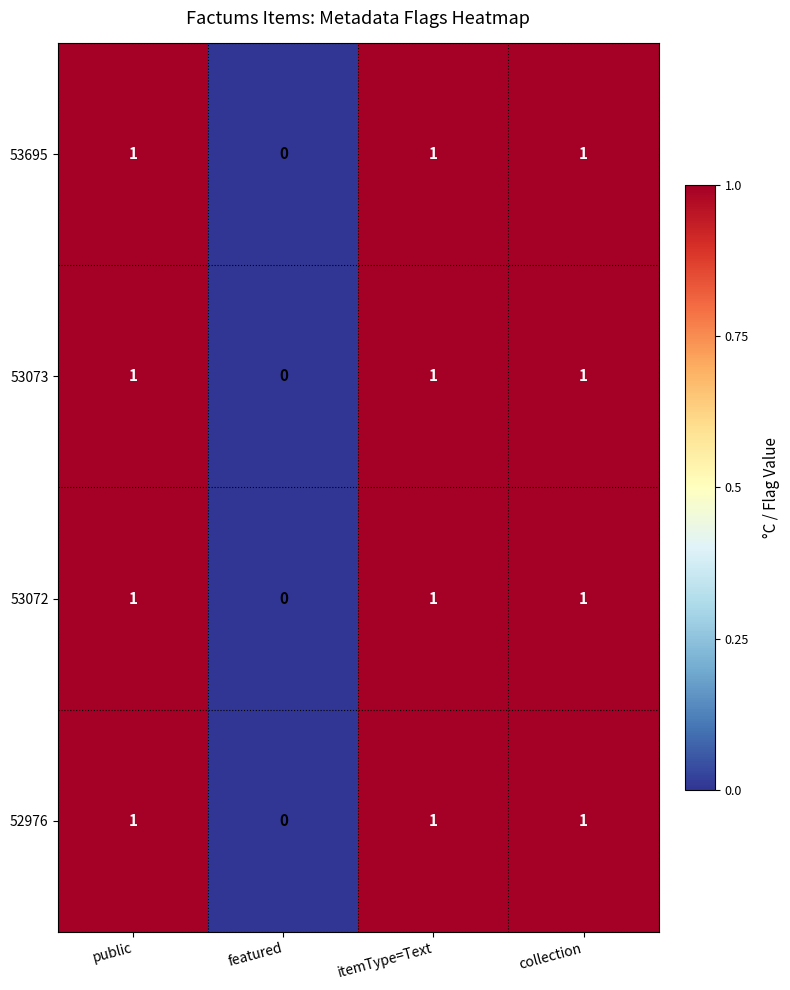

What is the total value across all series at itemType=Text?

4